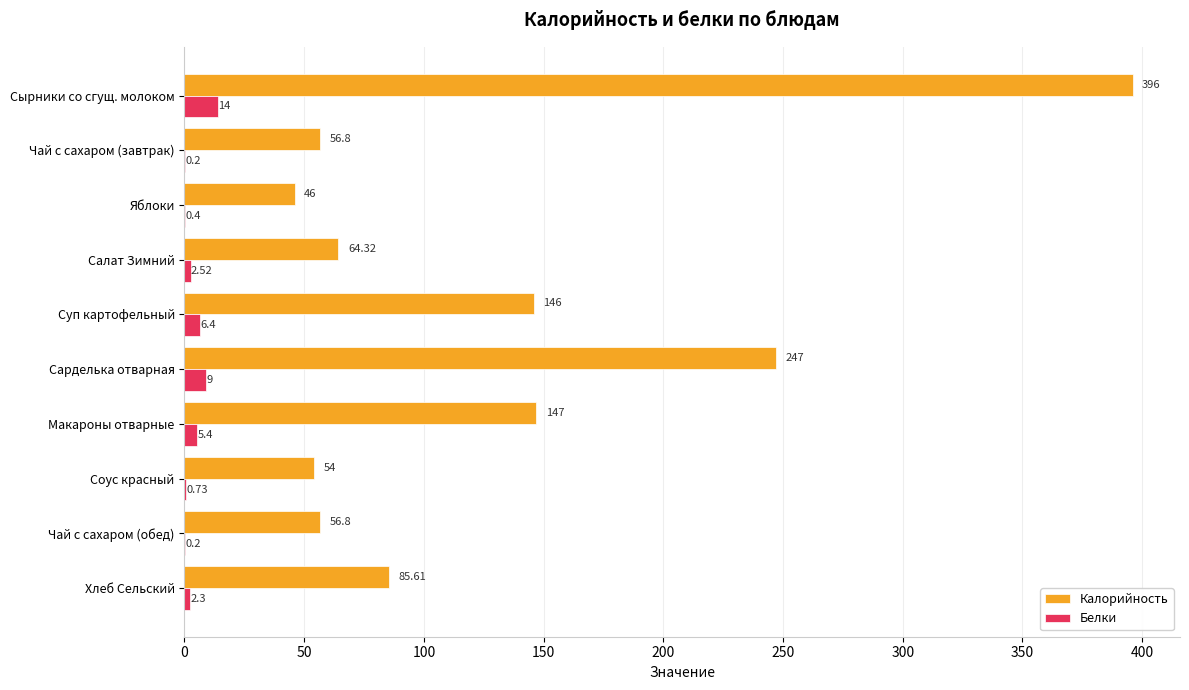

At which label does Белки reach its peak?

Сырники со сгущ. молоком